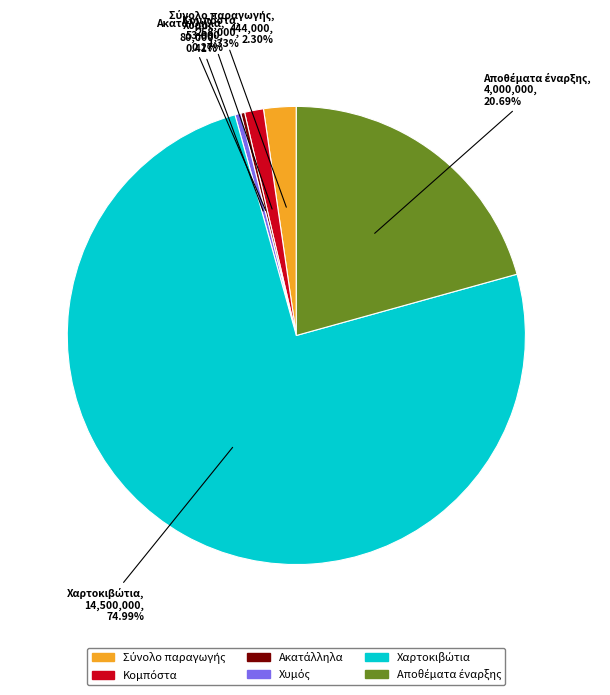

Is there any slice that represents more than half of the pie?

Yes